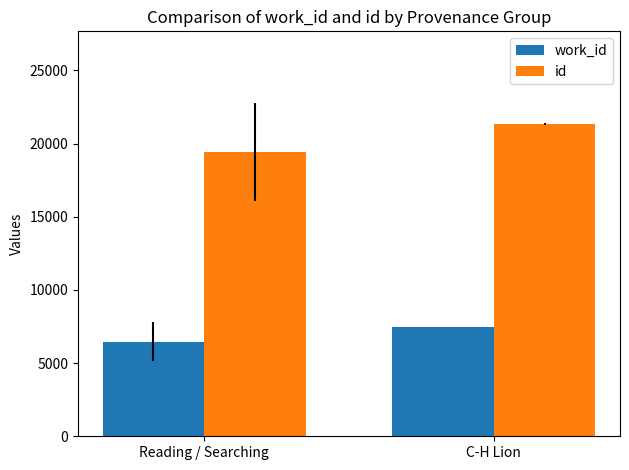

Which series has the widest spread of values?

id